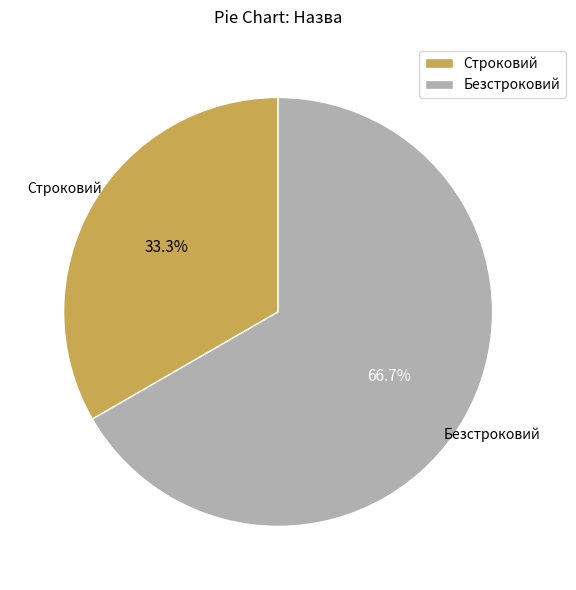

Does Строковий account for over 50% of the chart?

No